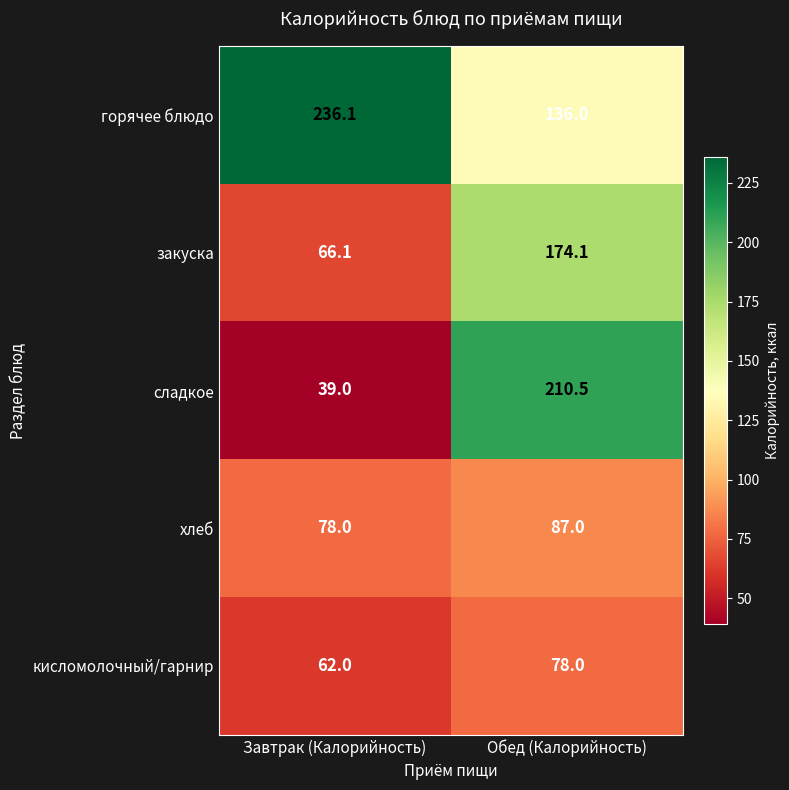

What is the difference between the закуска values at Завтрак (Калорийность) and Обед (Калорийность)?

108.0